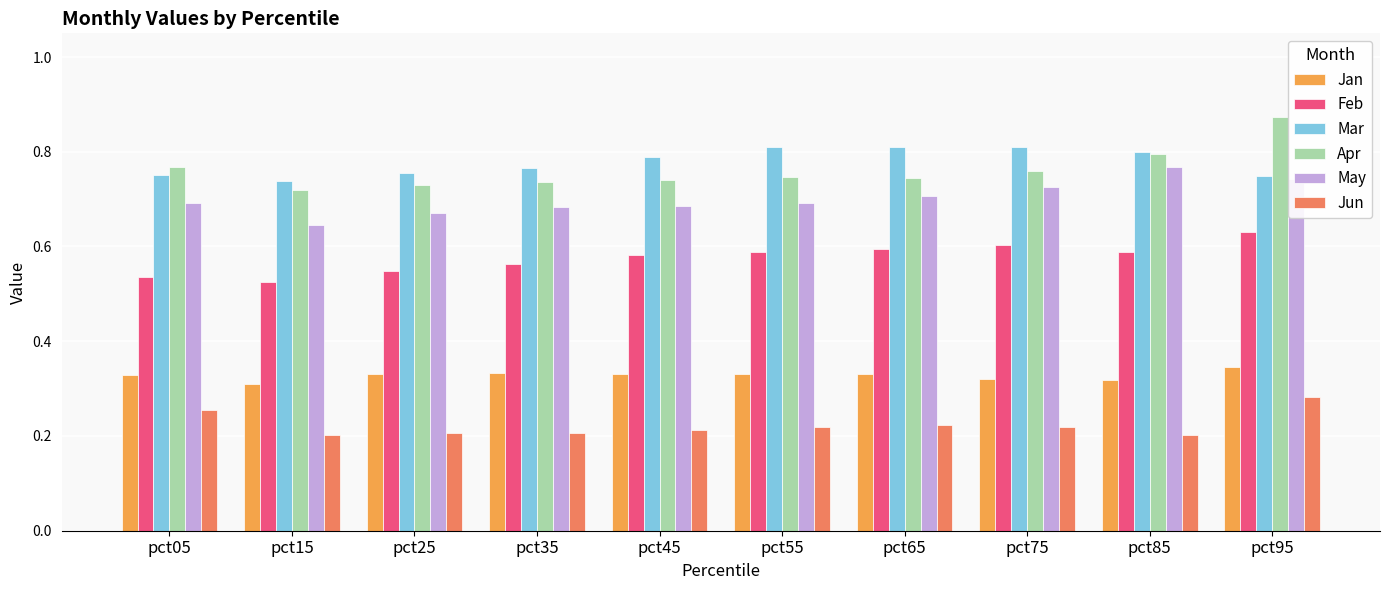

What is the difference between the maximum and minimum values in the Jun series?

0.1